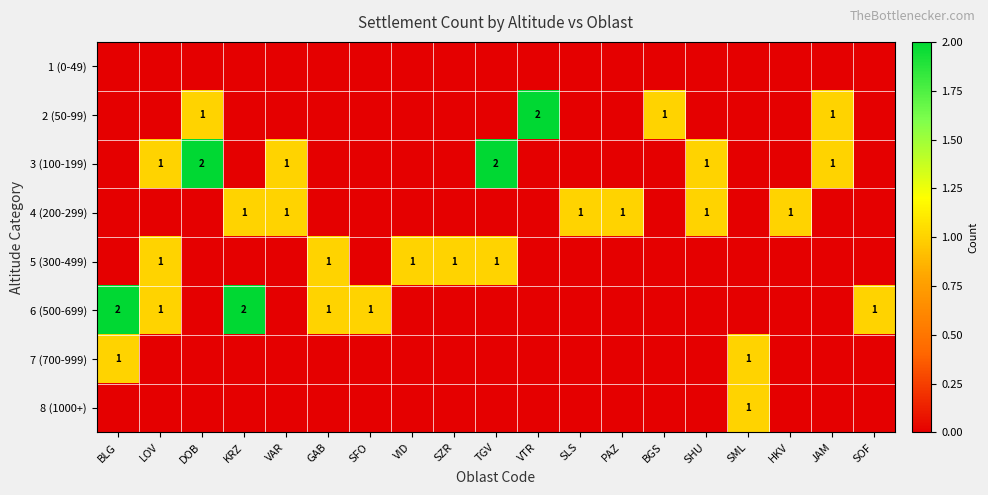

Rank the series at VAR from lowest to highest value.

1 (0-49), 2 (50-99), 5 (300-499), 6 (500-699), 7 (700-999), 8 (1000+), 3 (100-199), 4 (200-299)